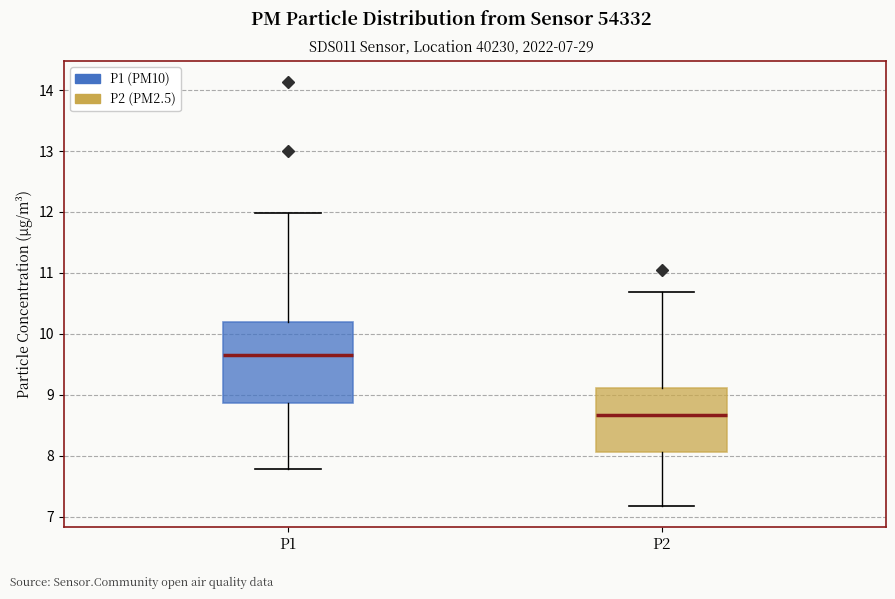

Reading left to right, read every box against the y-axis: the position of its median line, the range the box covers, and the ends of its whiskers. The values are not printed on the chart, so give them approximately, as read against the axis.

P1: median 9.6, box 8.9 to 10.2, whiskers 7.8 to 12.0
P2: median 8.7, box 8.1 to 9.1, whiskers 7.2 to 10.7